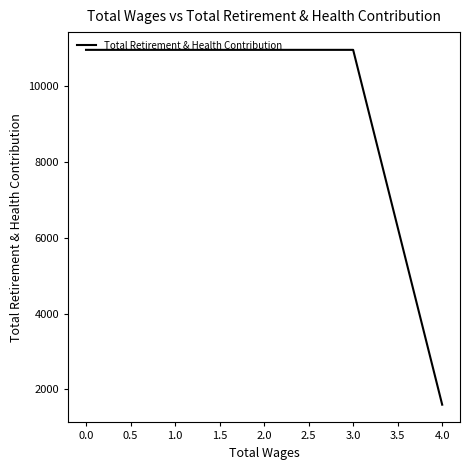

What is the greatest value displayed?

10950